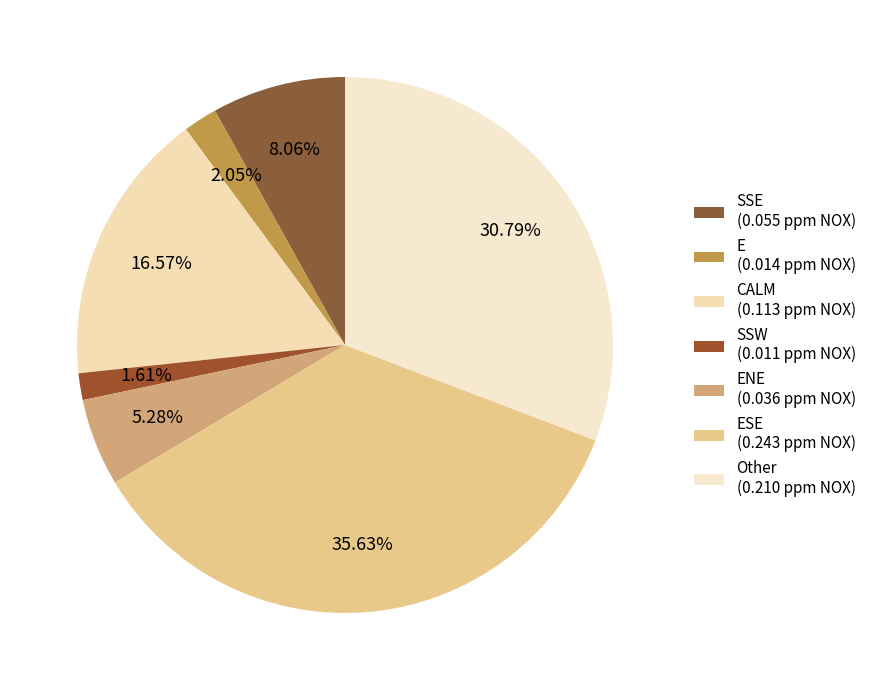

Count the number of slices in the pie.

7